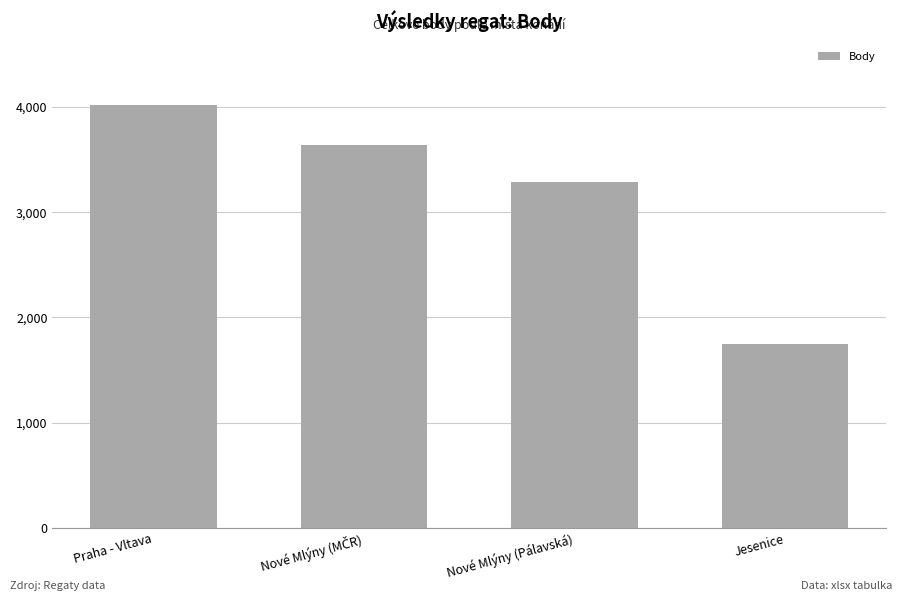

Where does the data first go above 3637?

Praha - Vltava